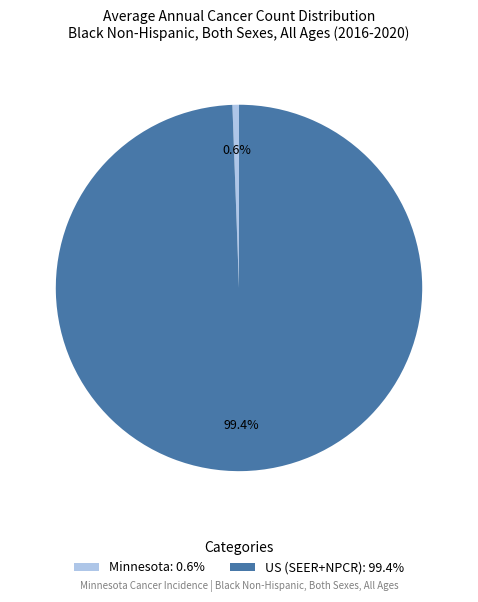

Which category accounts for the majority?

US (SEER+NPCR)